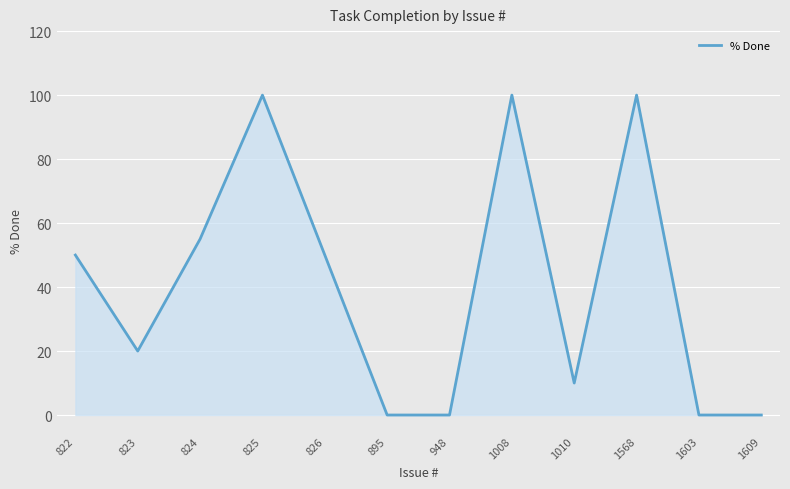

Between 826 and 824, which is larger?

824